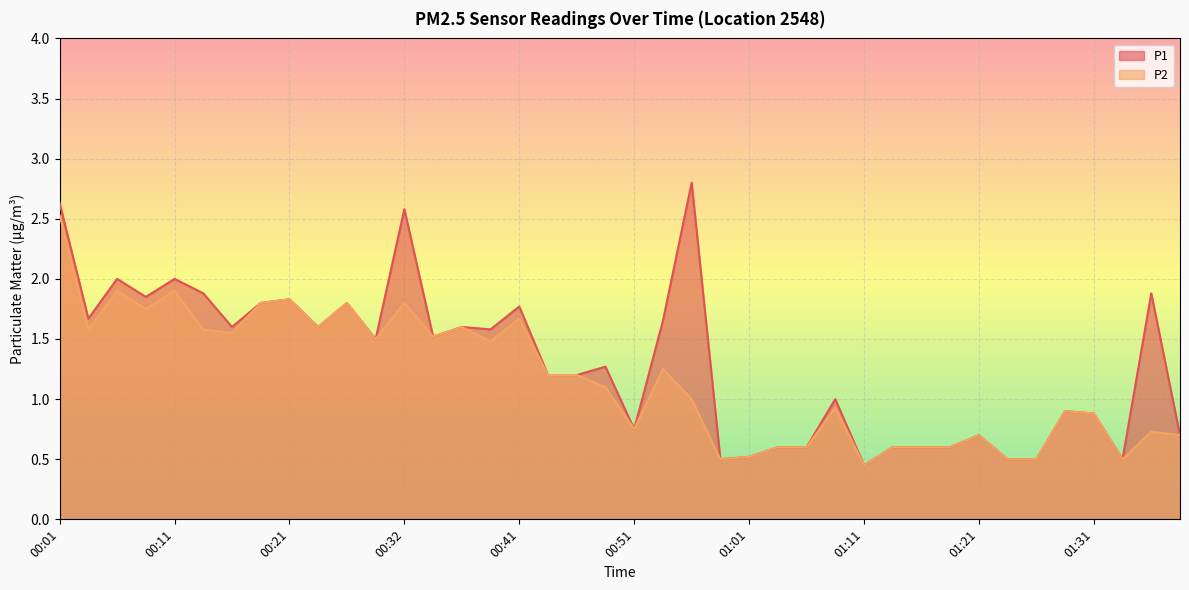

What is the label of the 17th point from the right?

00:59